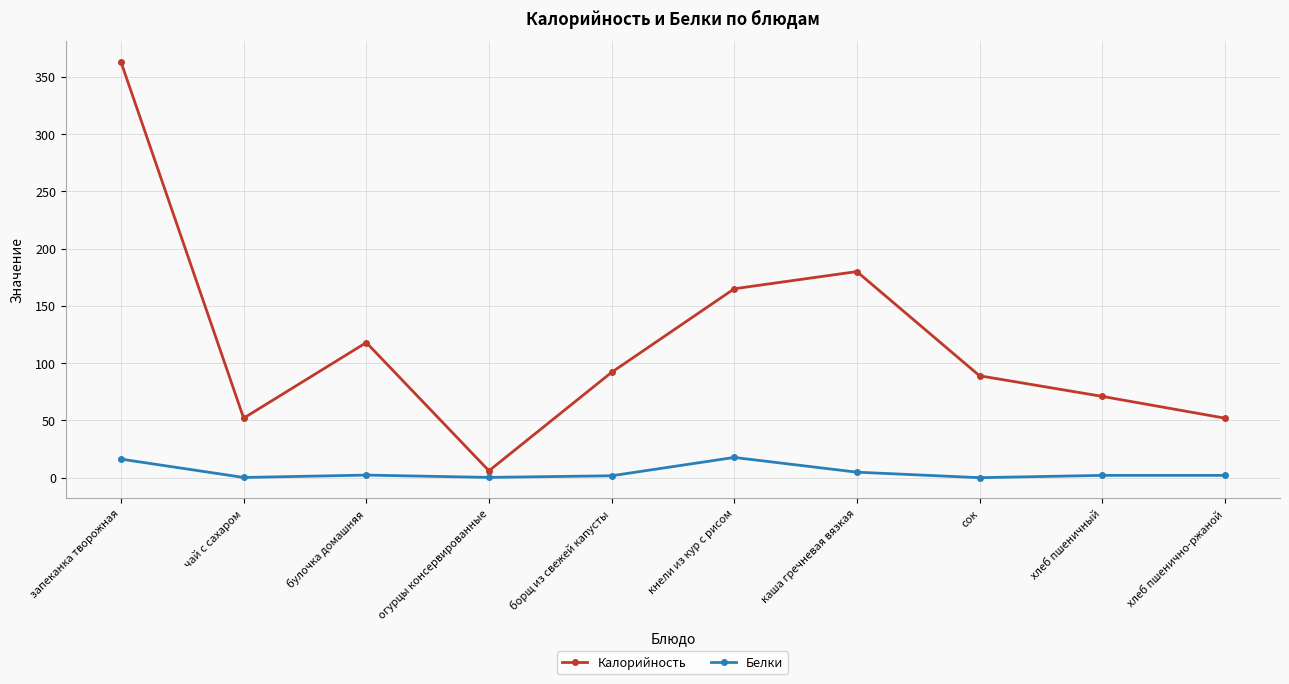

What are all the series names shown in the legend?

Калорийность, Белки